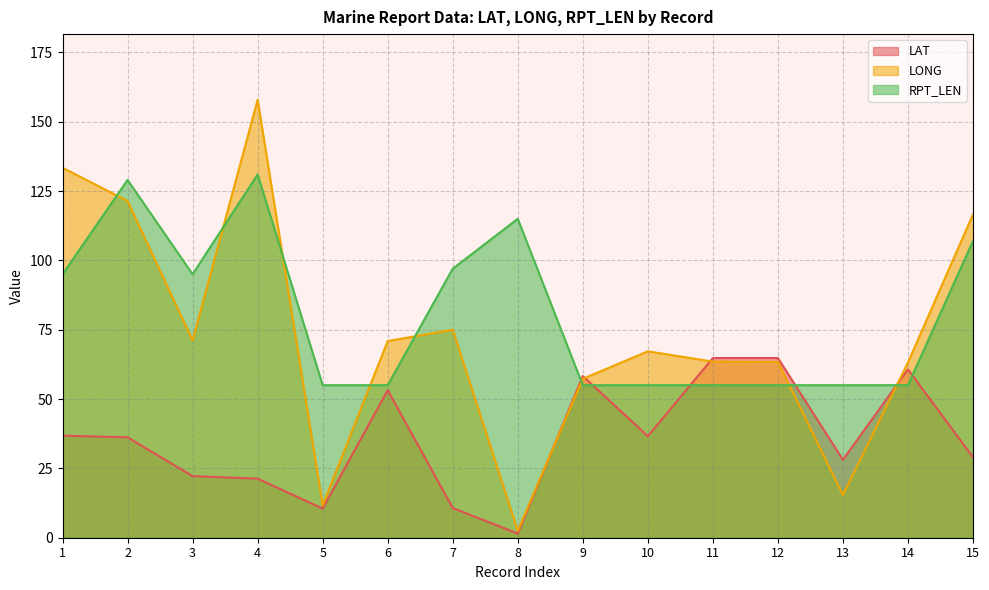

The value of LONG at 11 is 63.5. True or false?

True